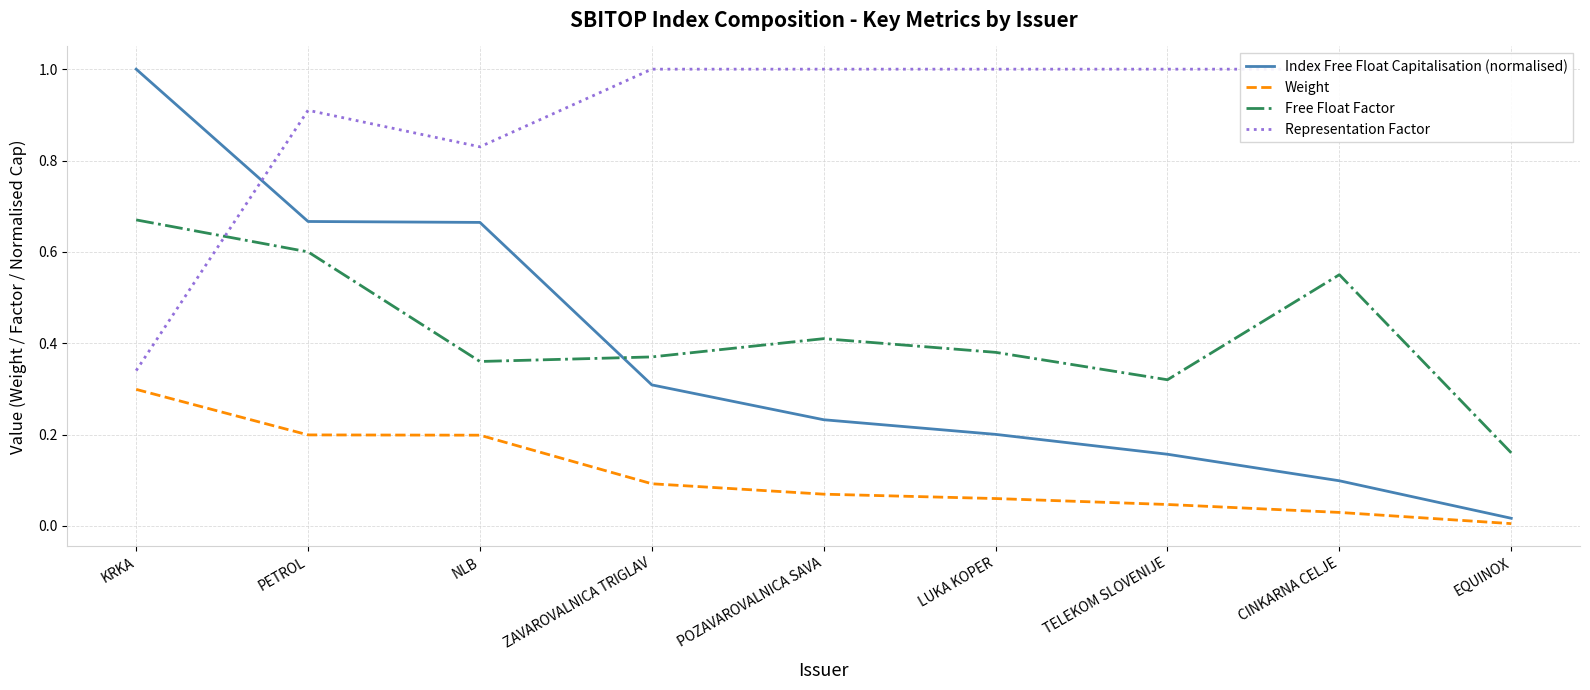

Read the Representation Factor value at NLB.

0.8